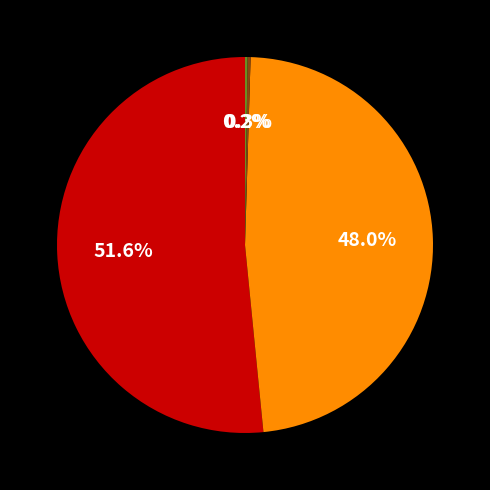

Does any single category account for the majority?

Yes